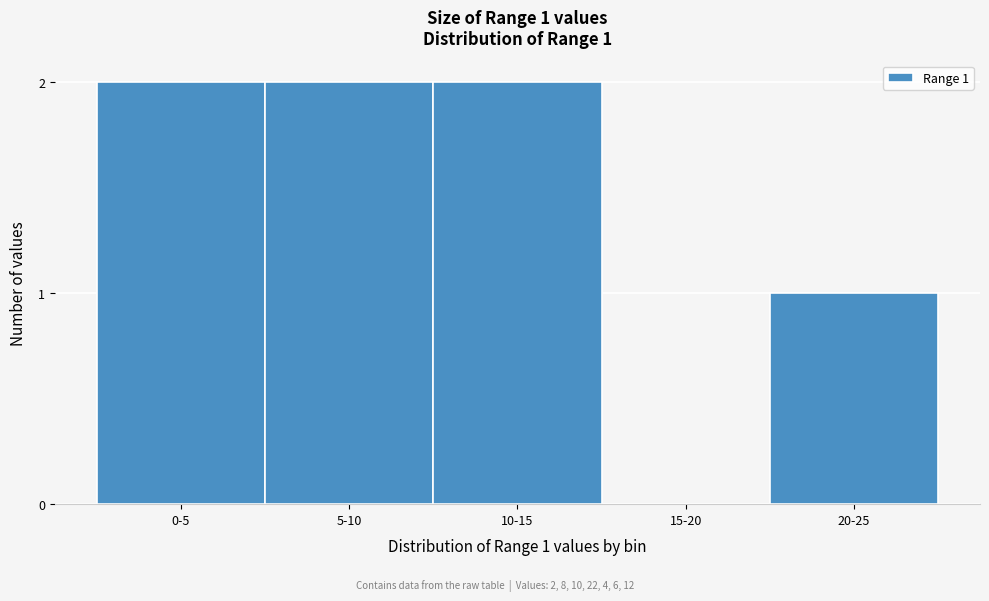

Reading right to left, extract all data points from this chart.

20-25=1	15-20=0	10-15=2	5-10=2	0-5=2